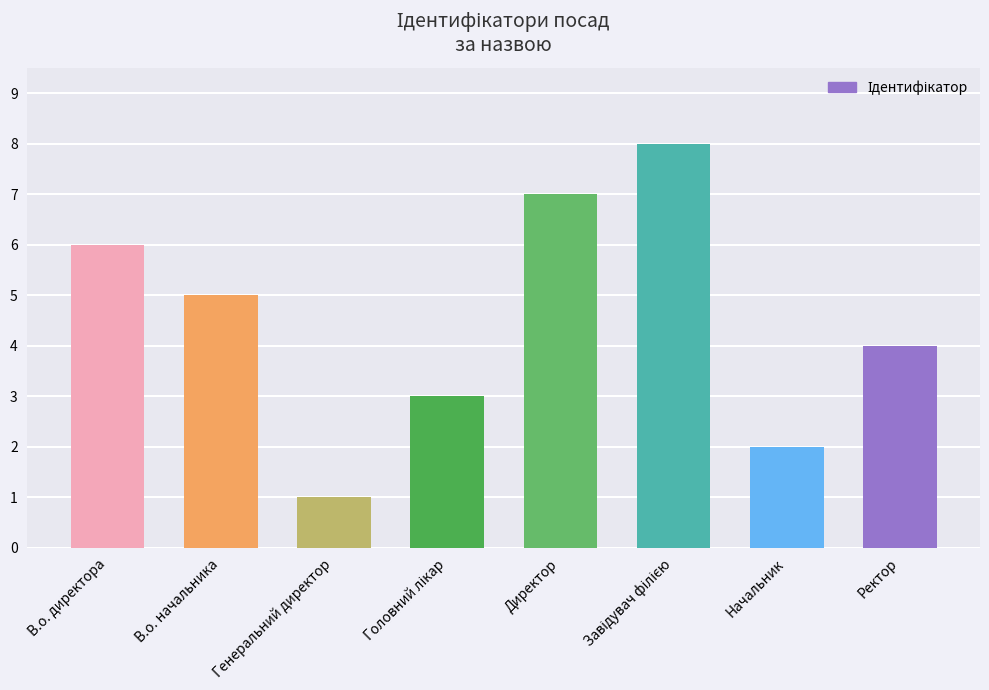

What is the label of the 5th bar from the left?

Директор